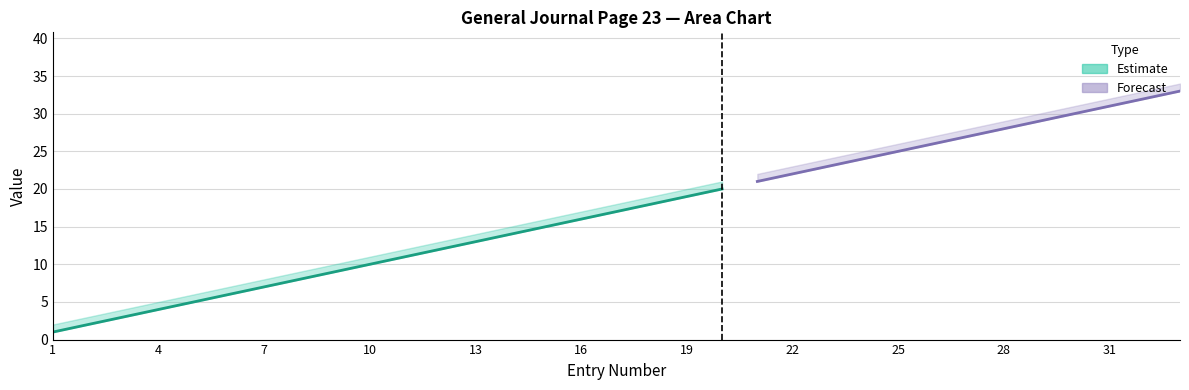

True or false: upper_estimate and mid_estimate intersect in this chart.

False